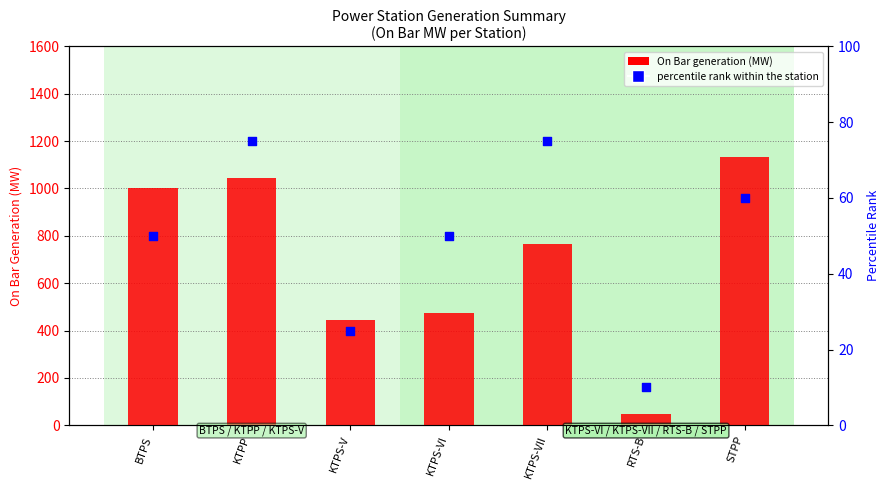

What are all the series names shown in the legend?

On Bar generation (MW), percentile rank within the station